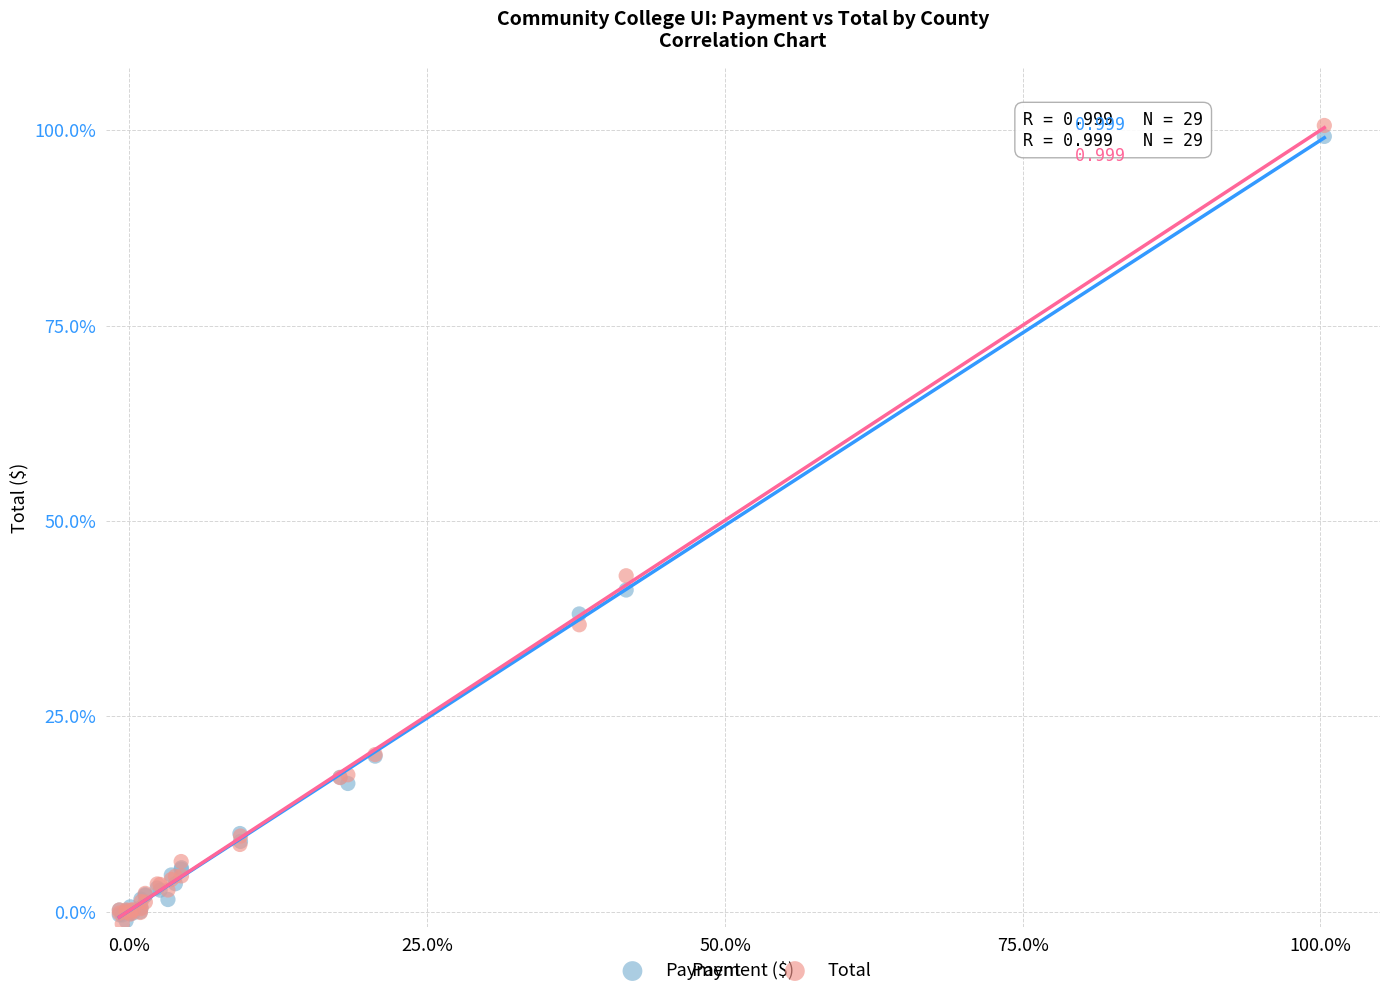

What are all the series names shown in the legend?

Payment, Total